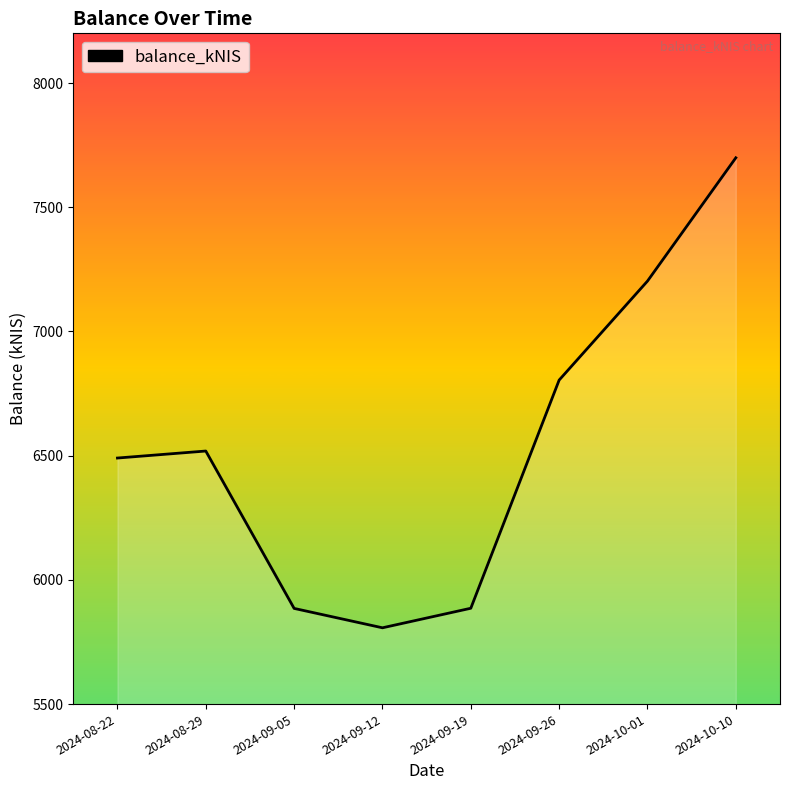

What is the smallest value displayed?

5807.1